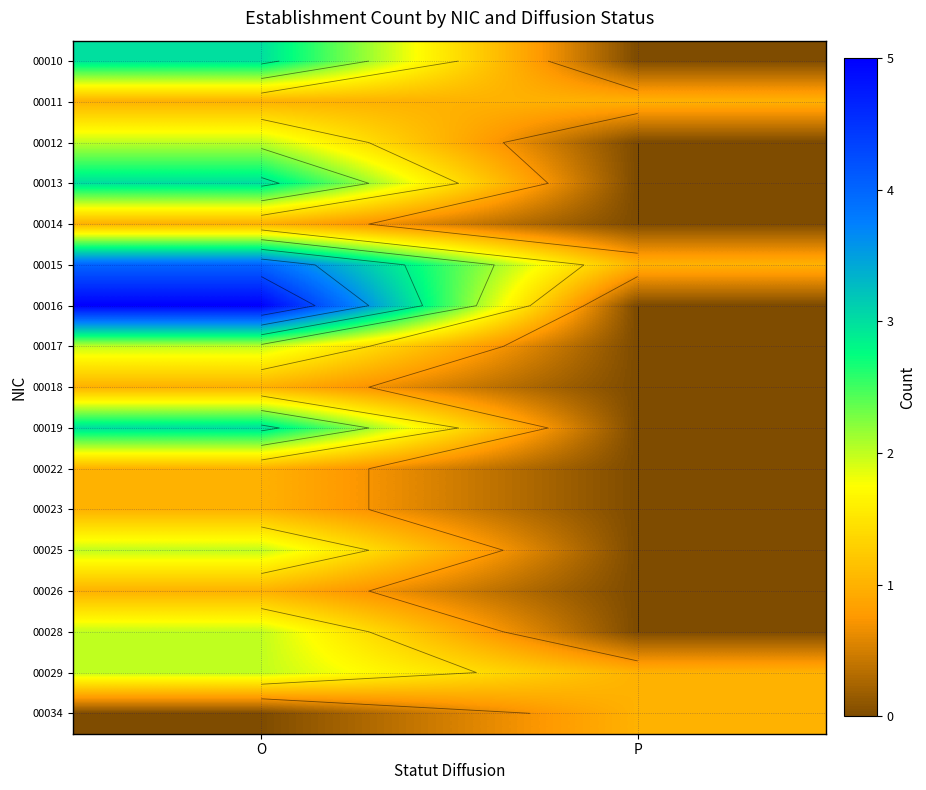

Which category has the highest value in the 00028 series?

O